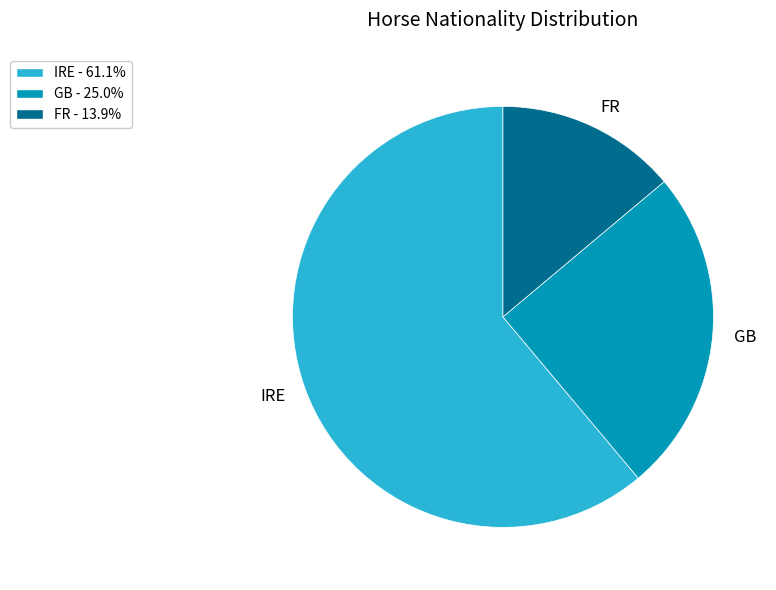

Between GB and FR, which is larger?

GB